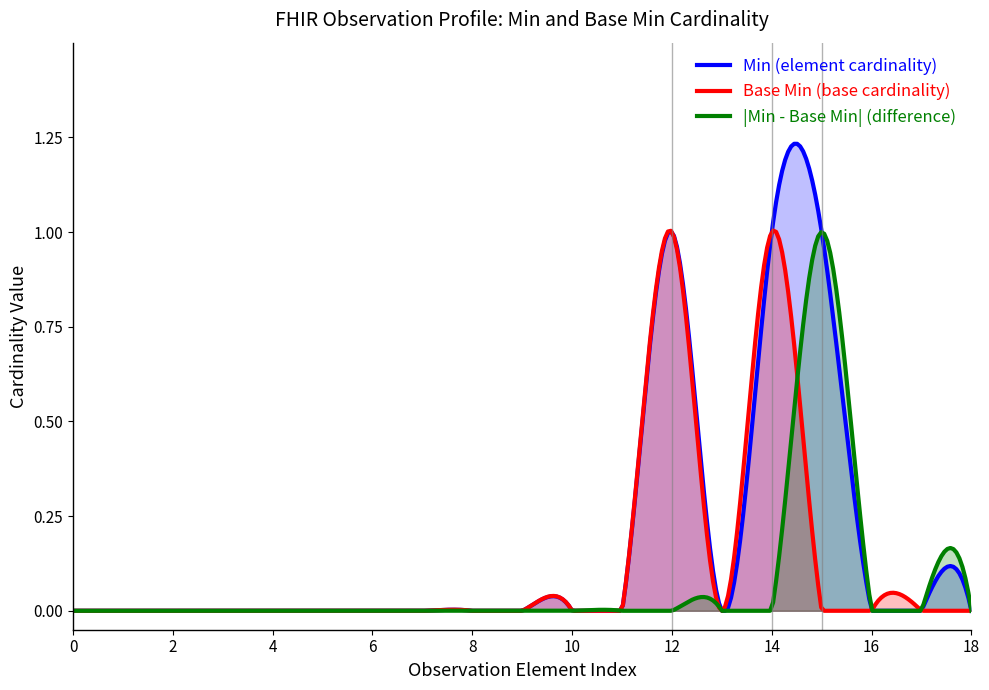

True or false: Min=1, Base Min=1 and Min=0, Base Min=0 intersect in this chart.

False